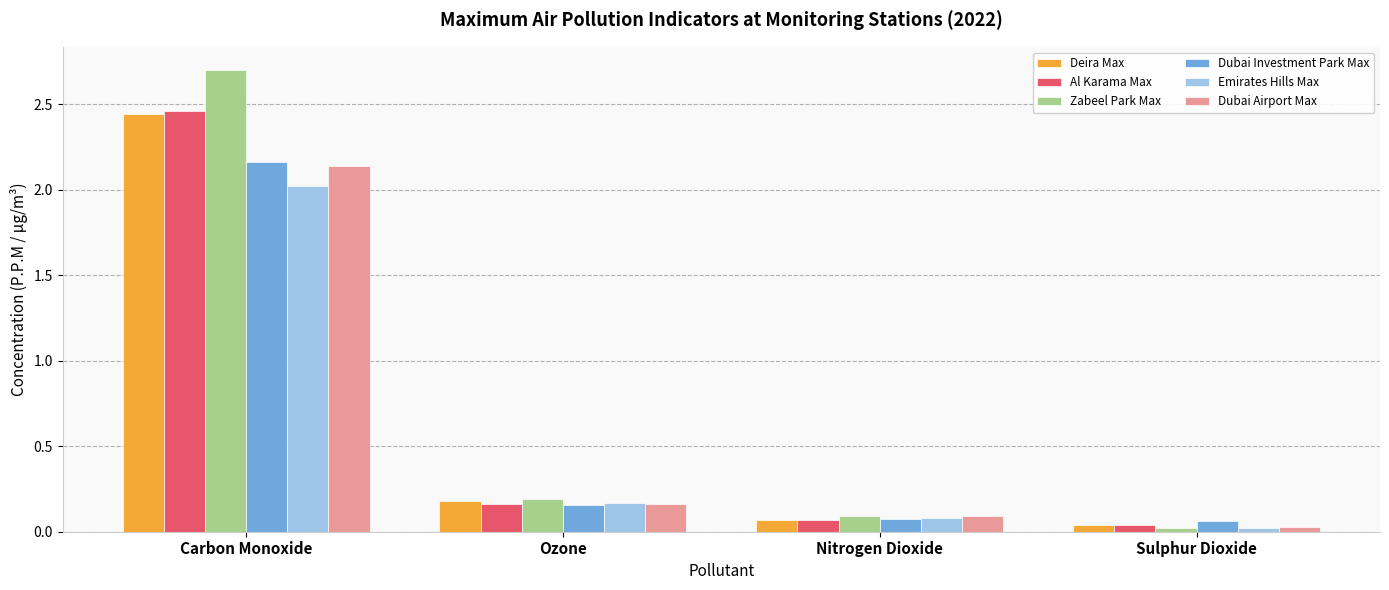

What is the total value across all series at Ozone?

1.0